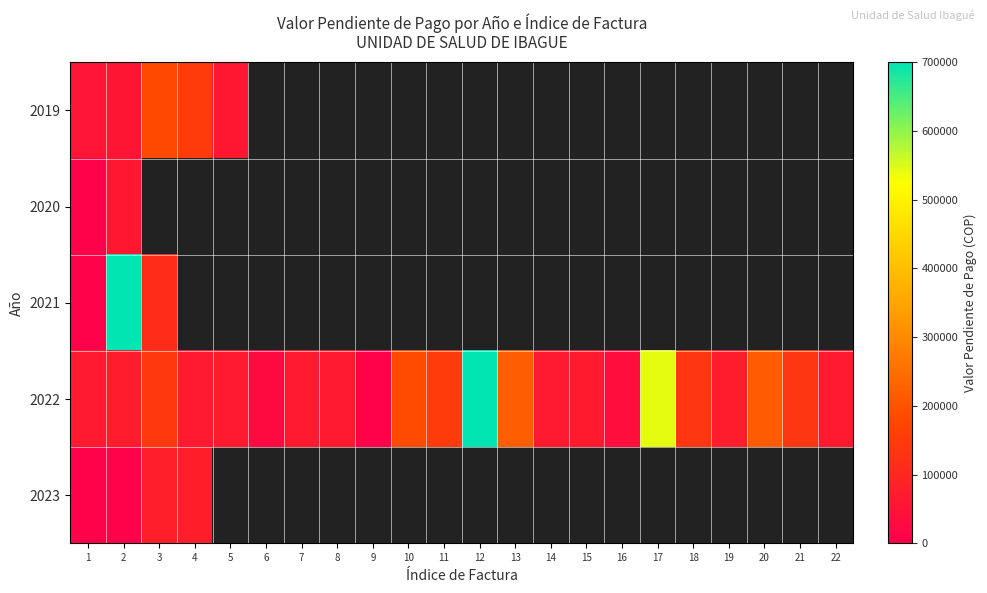

Which category has the lowest value in the 2020 series?

1